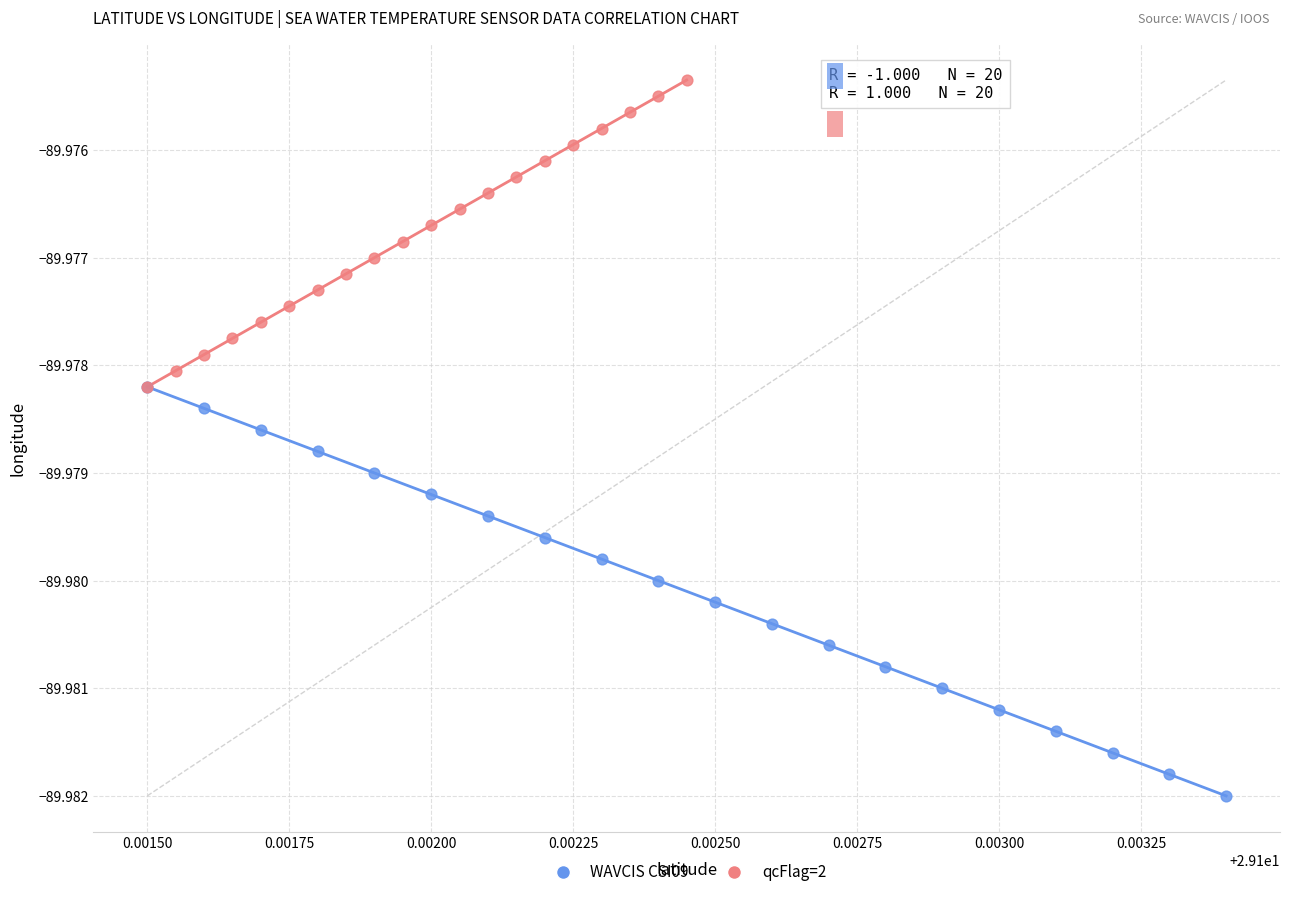

Which series reaches the minimum Y coordinate?

WAVCIS CSI09